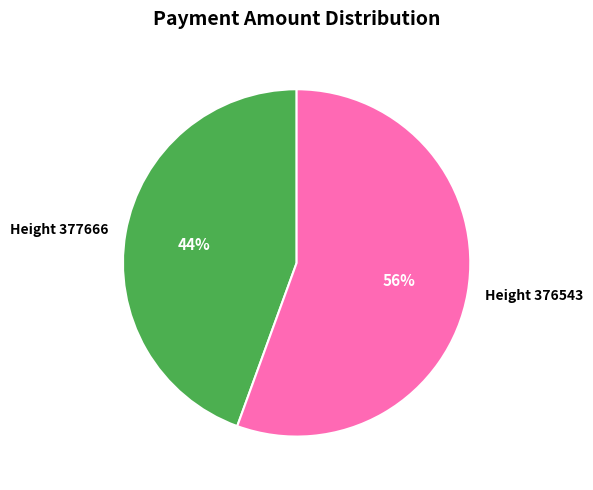

Which category has the smallest portion of the pie?

Height 377666